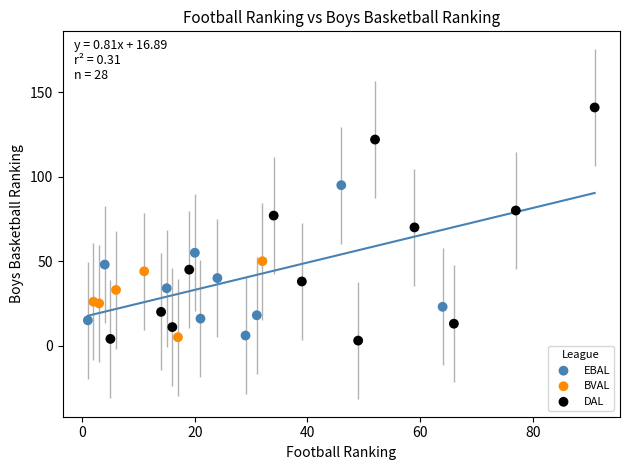

Which series reaches the minimum Y coordinate?

DAL